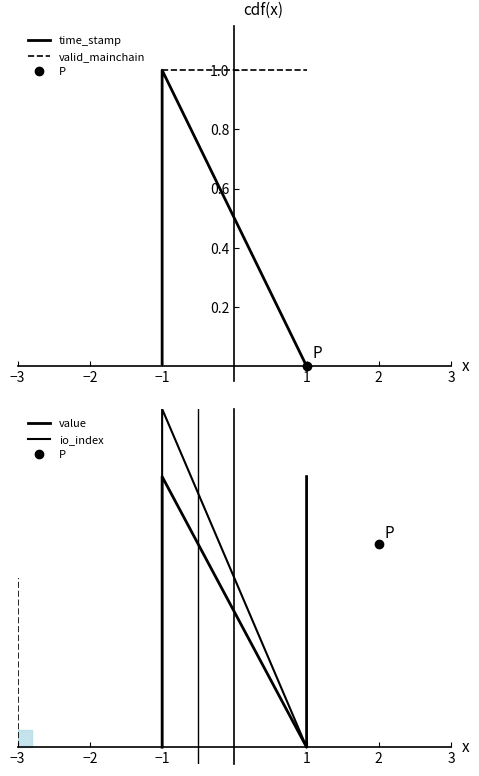

What are all the series names shown in the legend?

time_stamp, valid_mainchain, value, io_index